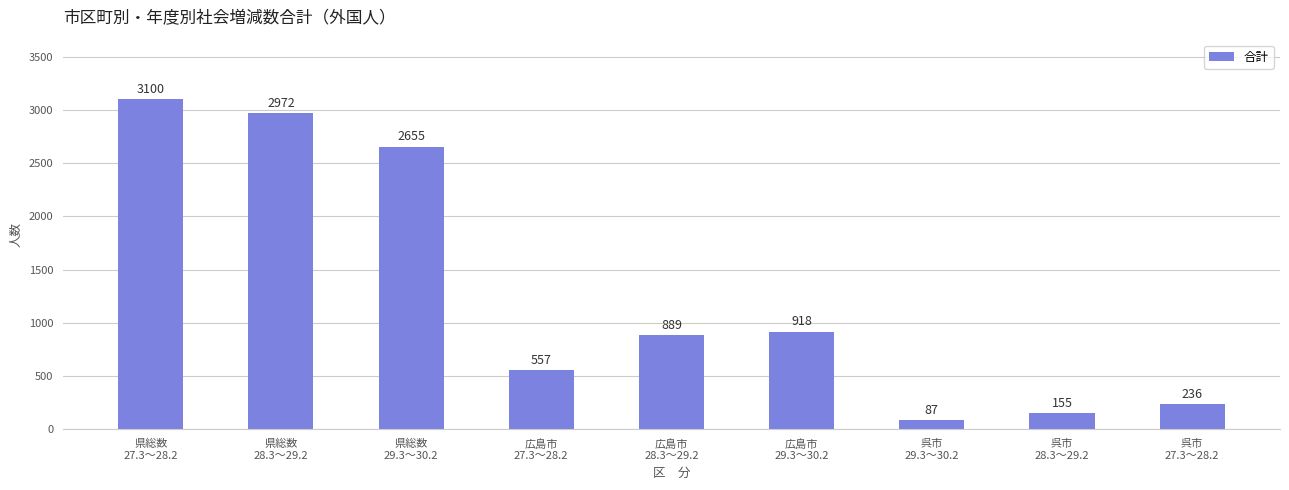

What is the sum of the values at 広島市
29.3～30.2 and 広島市
28.3～29.2?

1807